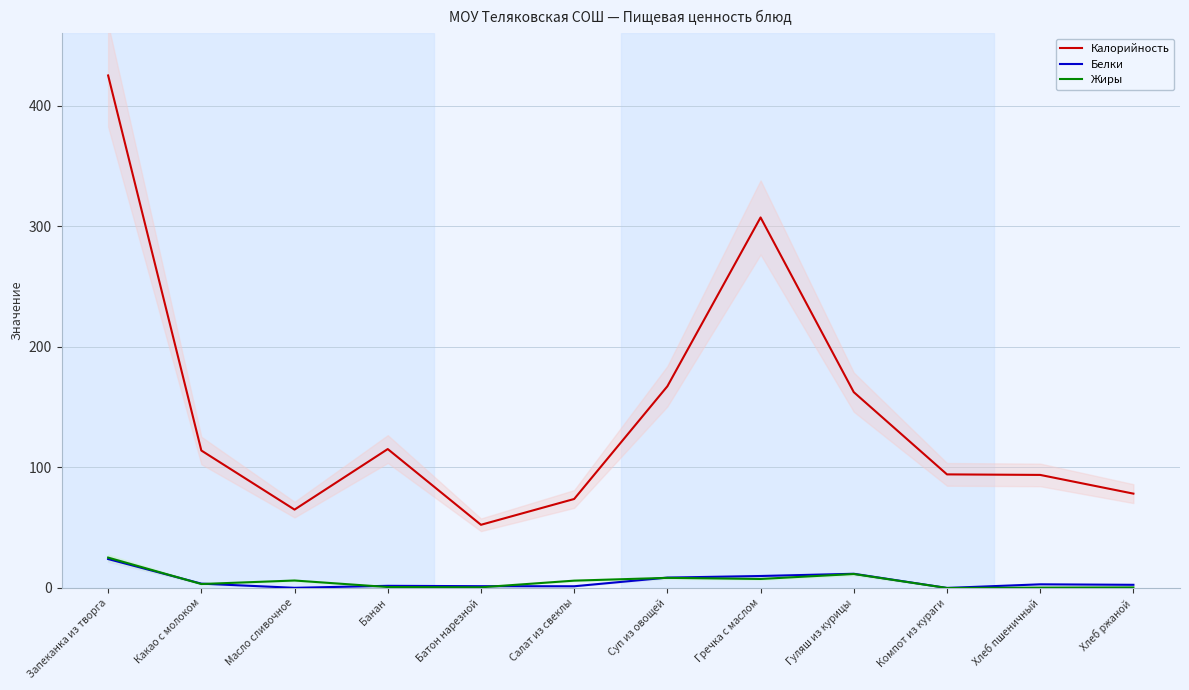

The value of Белки at Гуляш из курицы is 11.8. True or false?

True